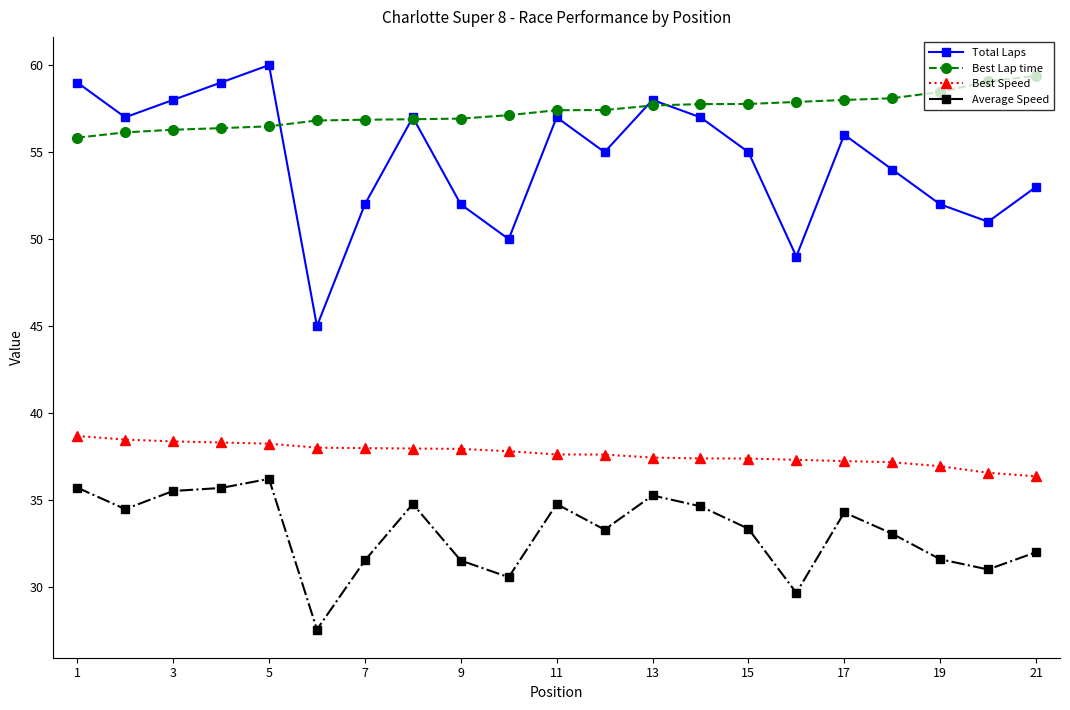

True or false: Average Speed and Best Lap time cross at least once.

False